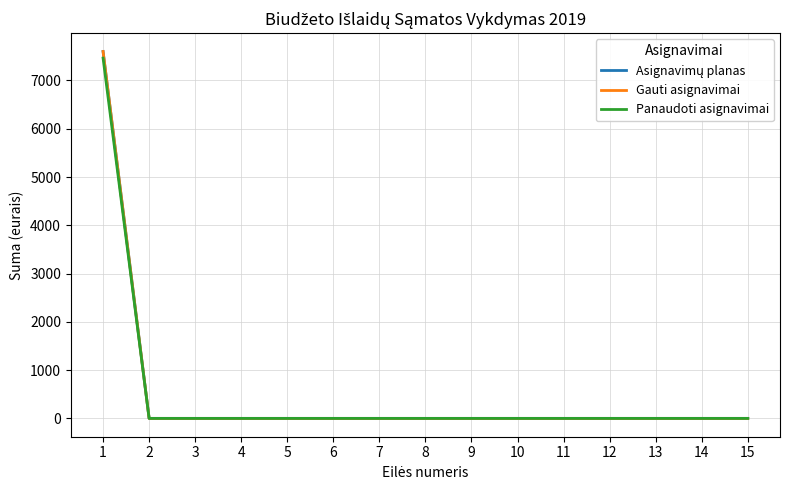

Reading left to right, extract all data points from this chart.

Asignavimų planas: 7600.0	0.0	0.0	0.0	0.0	0.0	0.0	0.0	0.0	0.0	0.0	0.0	0.0	0.0	0.0
Gauti asignavimai: 7600.0	0.0	0.0	0.0	0.0	0.0	0.0	0.0	0.0	0.0	0.0	0.0	0.0	0.0	0.0
Panaudoti asignavimai: 7463.0	0.0	0.0	0.0	0.0	0.0	0.0	0.0	0.0	0.0	0.0	0.0	0.0	0.0	0.0